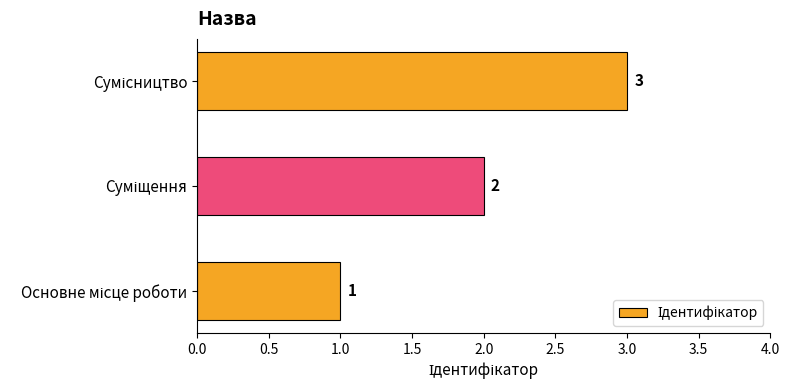

What is the maximum value shown in the chart?

3